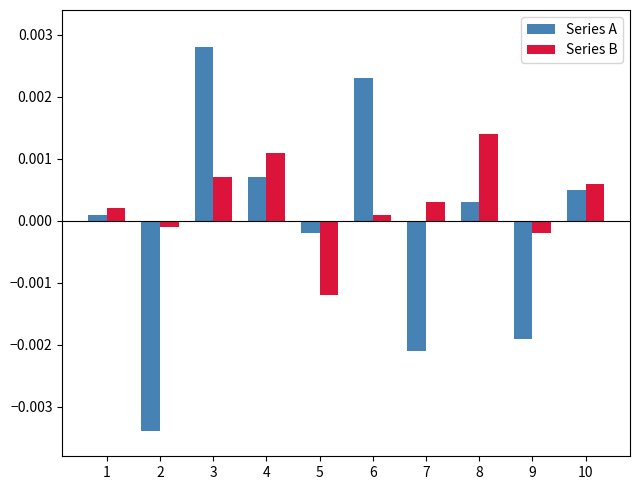

Where does the Series A series first go above 0?

1